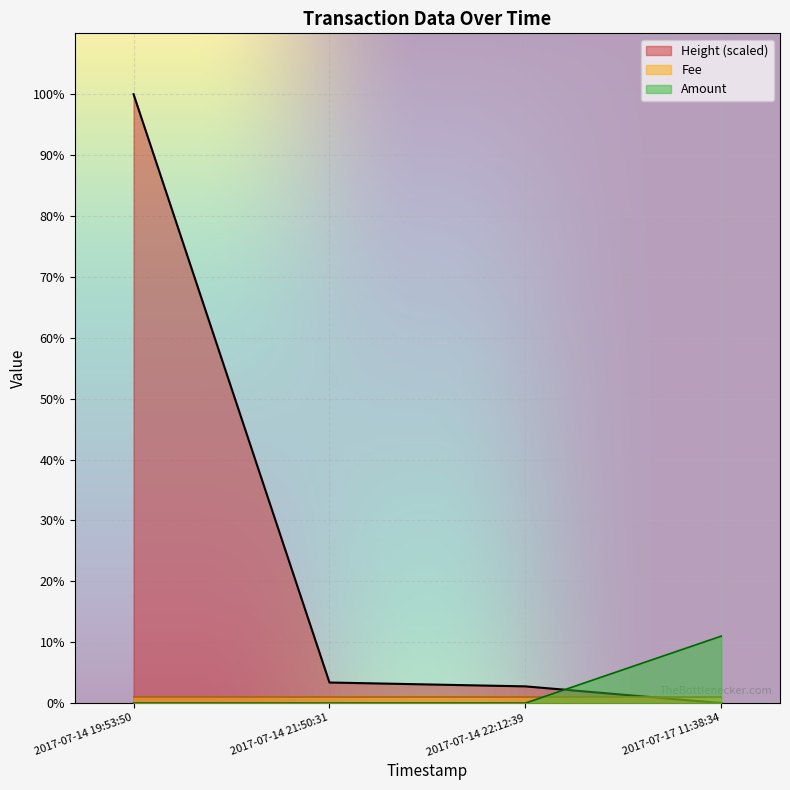

True or false: Amount has more than 1 interior local peaks.

False